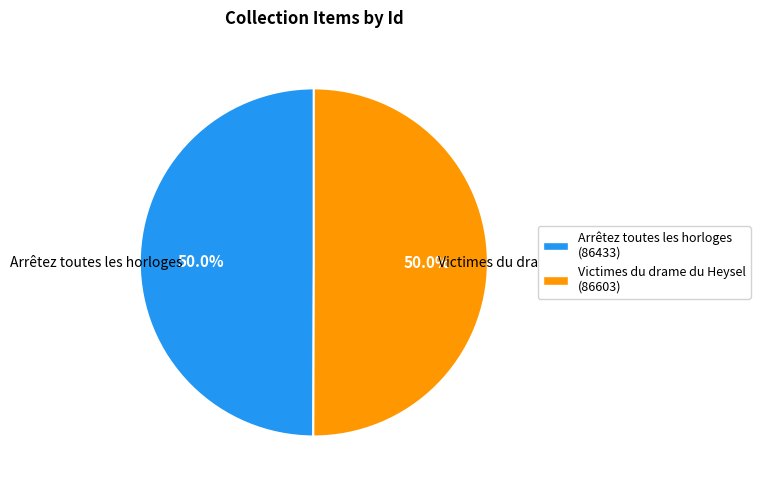

What percentage is the Arrêtez toutes les horloges slice, to the nearest percent?

50%